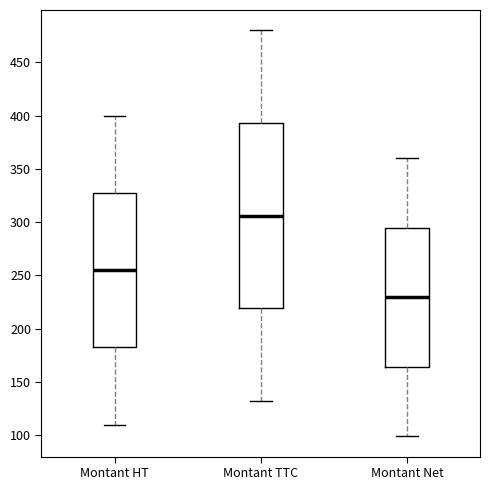

Which box is the tallest, from its lower edge to its upper edge?

Montant TTC